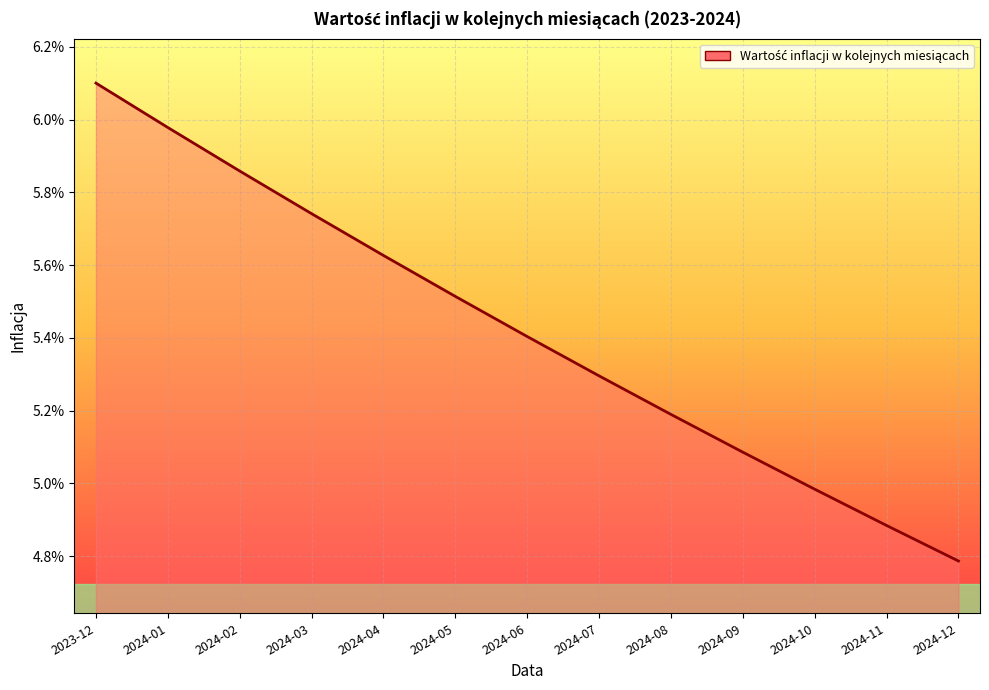

Does the chart display data point markers on the line(s)?

No